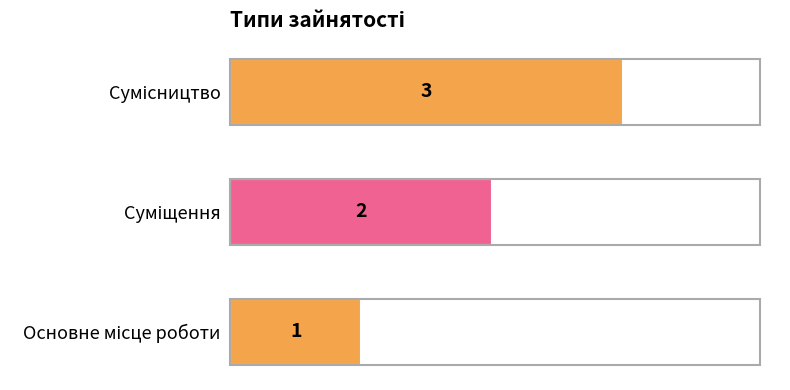

What is the difference between the maximum and minimum values?

2